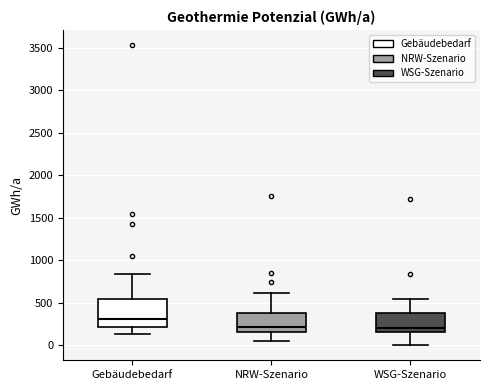

Reading left to right, read every box against the y-axis: the position of its median line, the range the box covers, and the ends of its whiskers. The values are not printed on the chart, so give them approximately, as read against the axis.

Gebäudebedarf: median 300, box 200 to 550, whiskers 150 to 850
NRW-Szenario: median 200, box 150 to 400, whiskers 50 to 600
WSG-Szenario: median 200, box 150 to 400, whiskers 0 to 550